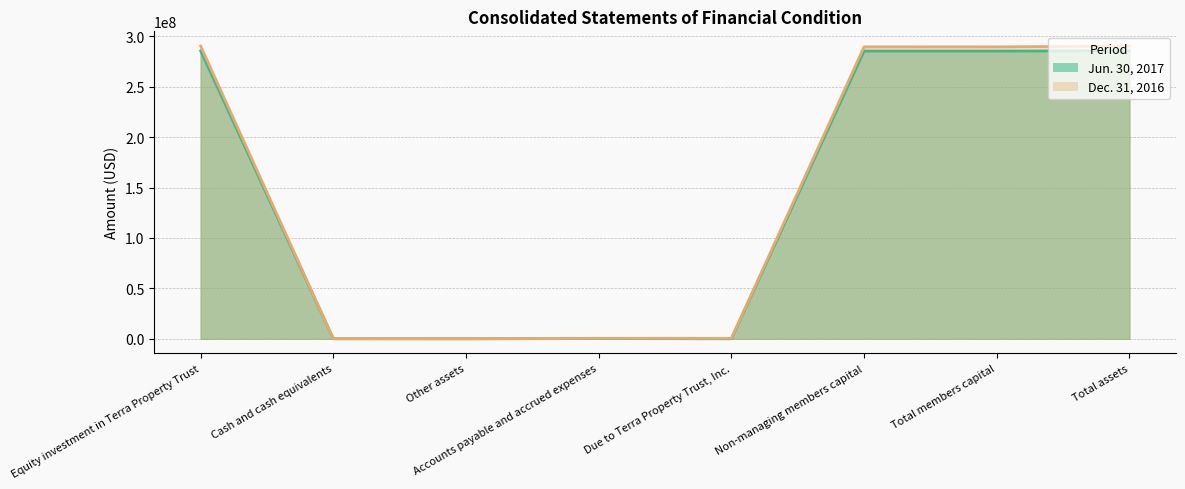

How many interior local valleys does the Dec. 31, 2016 series have?

2